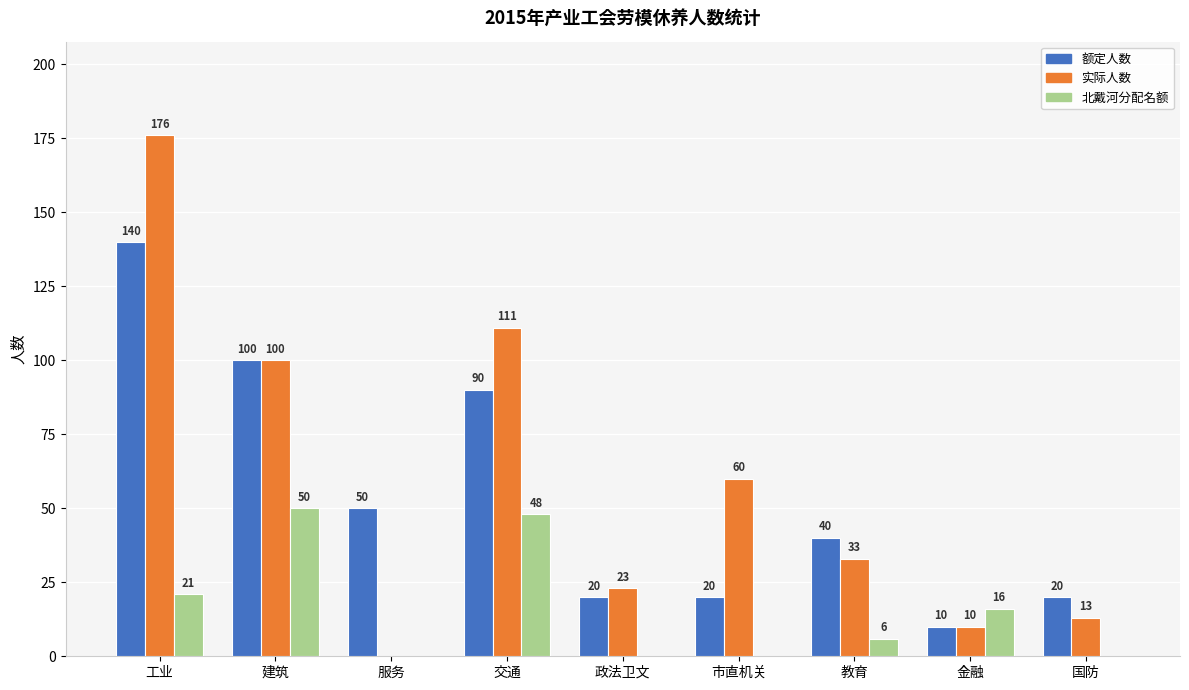

At which label does 实际人数 reach its peak?

工业